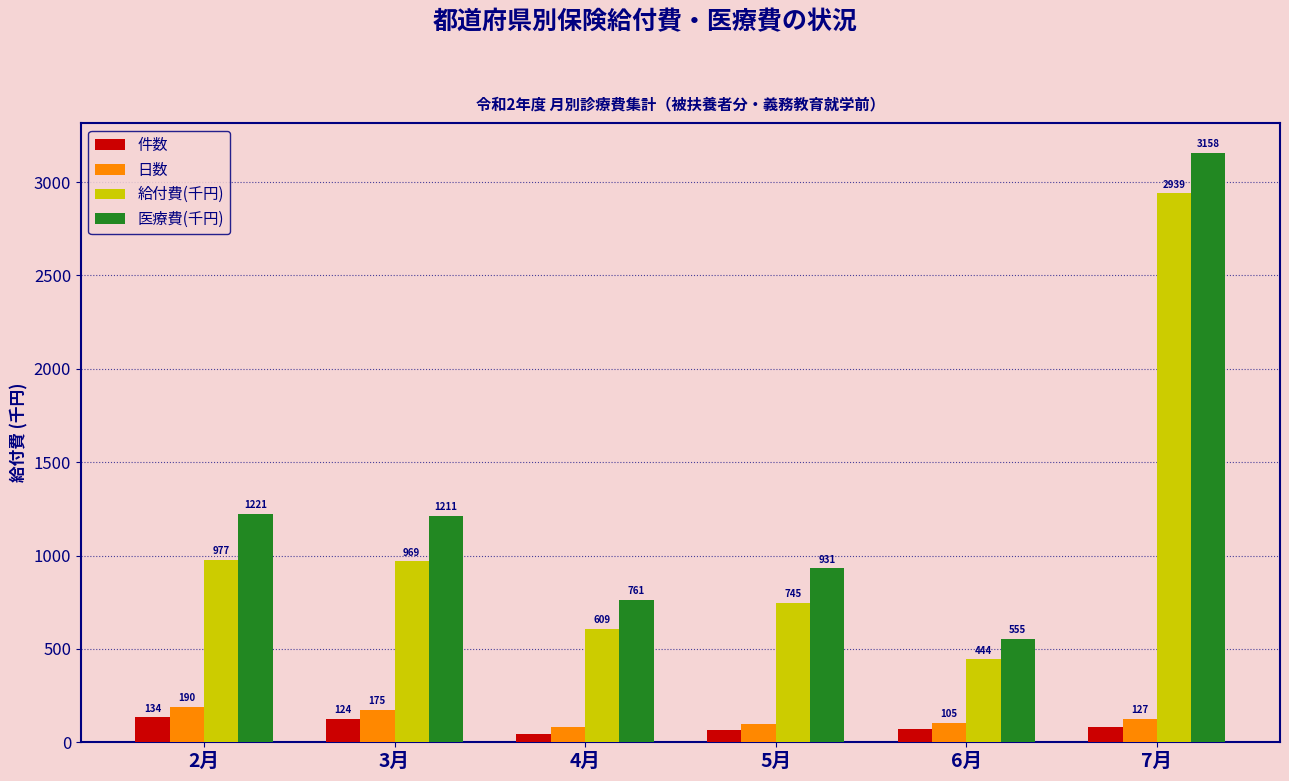

Is it true that 日数 equals 175.0 at 3月?

True